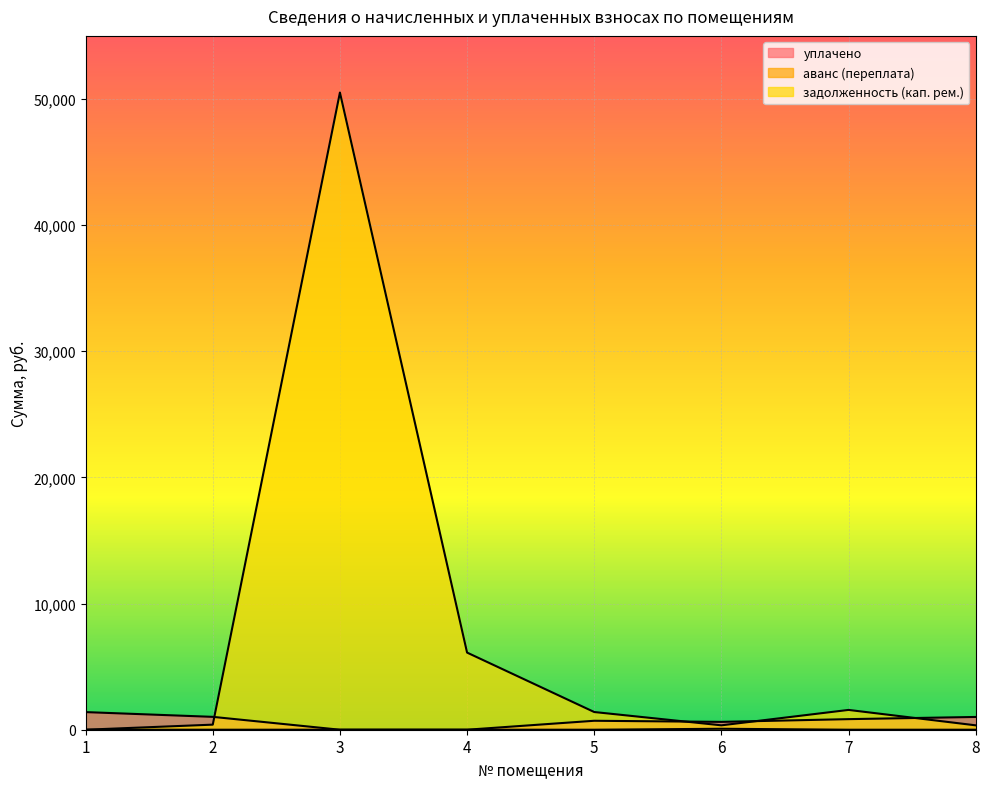

Rank the categories by задолженность (кап. рем.) value from highest to lowest.

3, 4, 7, 5, 2, 6, 8, 1